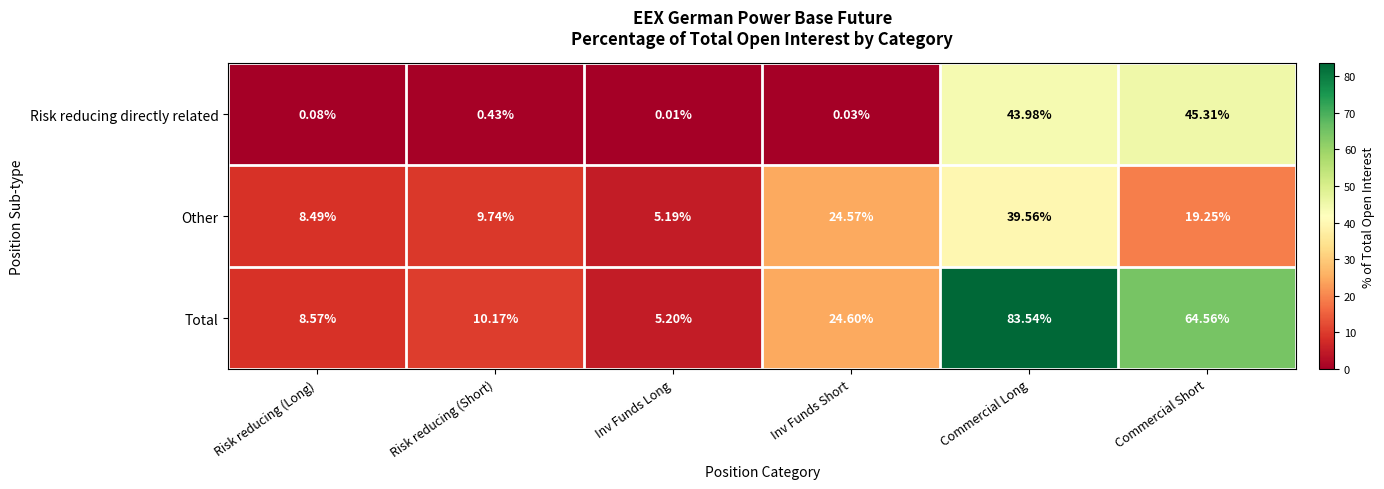

At how many categories does at least one series exceed 48?

2